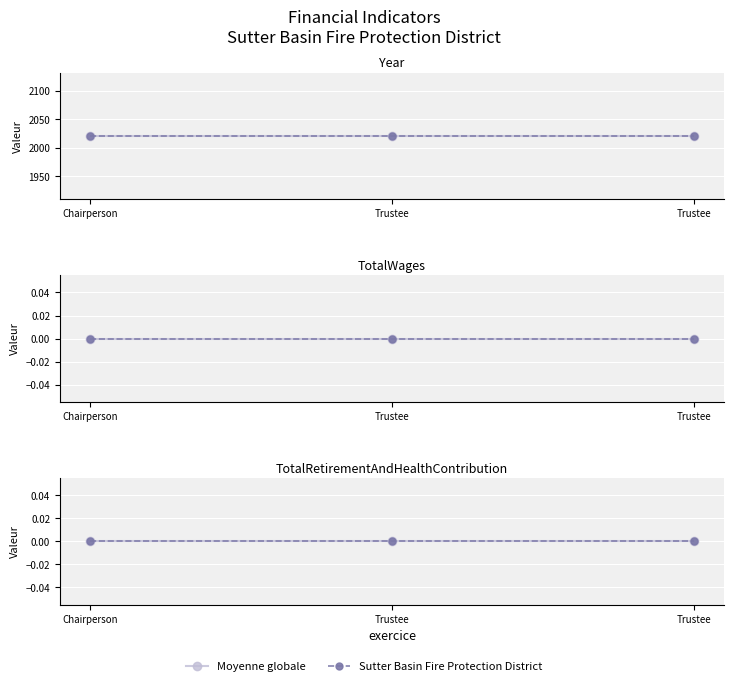

Between Trustee and Trustee, which is larger?

Trustee